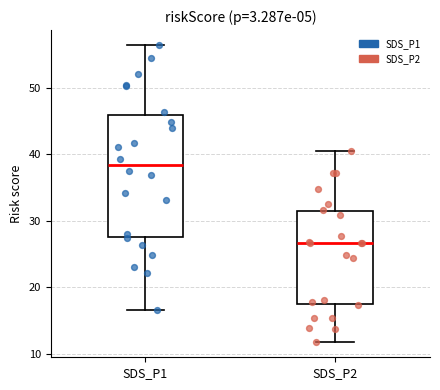

Reading left to right, read every box against the y-axis: the position of its median line, the range the box covers, and the ends of its whiskers. The values are not printed on the chart, so give them approximately, as read against the axis.

SDS_P1: median 38, box 28 to 46, whiskers 17 to 56
SDS_P2: median 27, box 17 to 31, whiskers 12 to 41